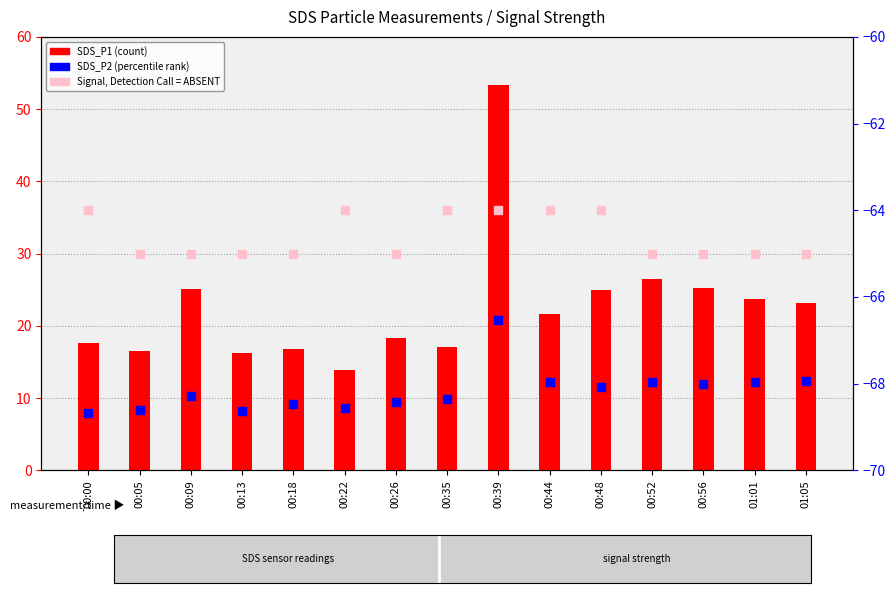

At which category is the sum across all series the highest?

00:39